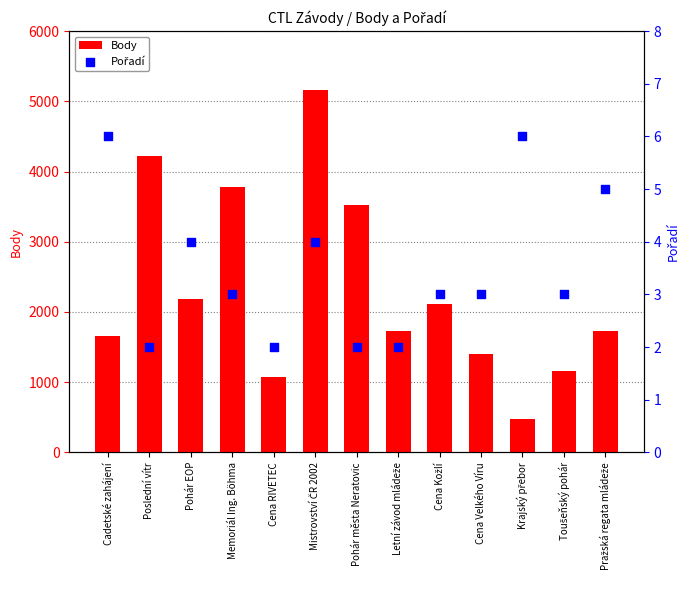

At how many categories does at least one series exceed 3265?

4